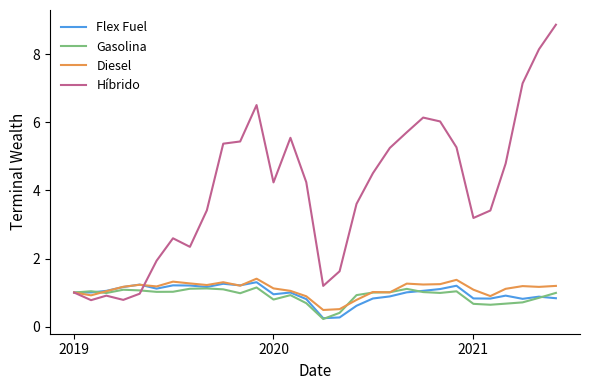

Which series has the widest spread of values?

Híbrido